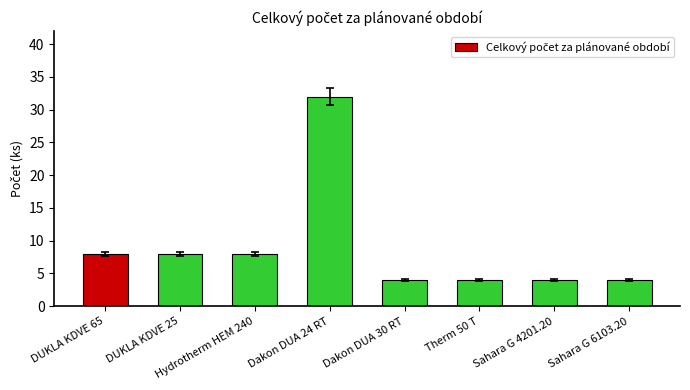

How many data points are less than 8?

4